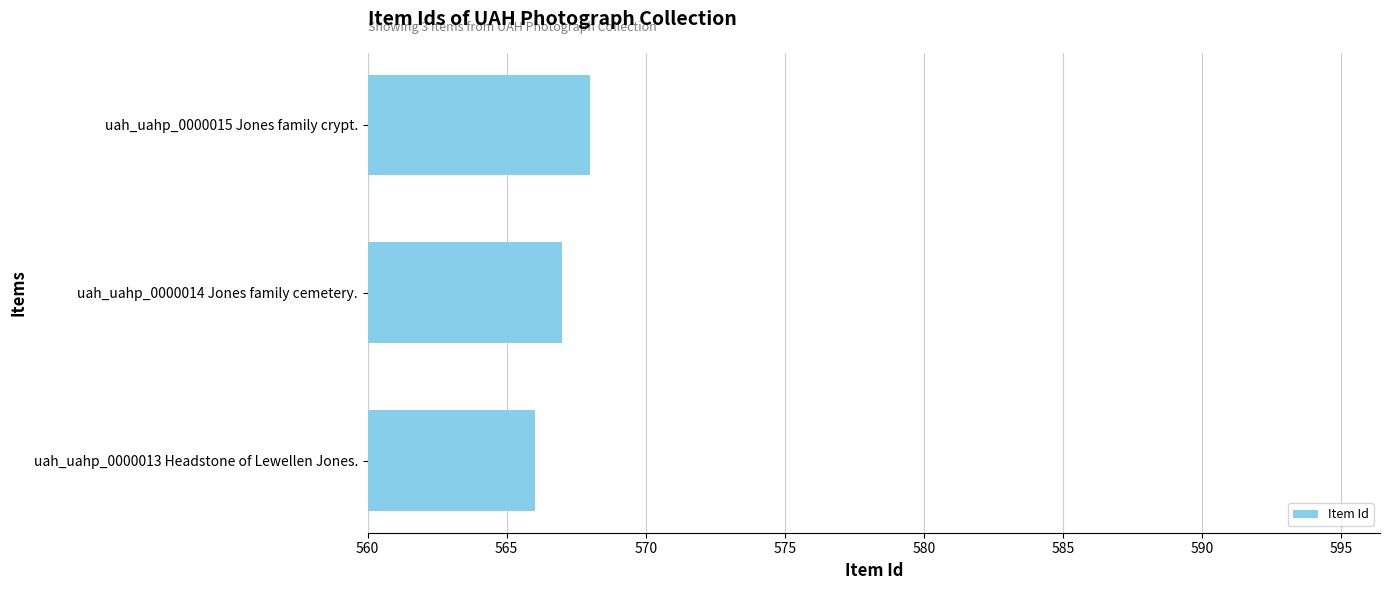

True or false: the data shows 918 at uah_uahp_0000013 Headstone of Lewellen Jones..

False